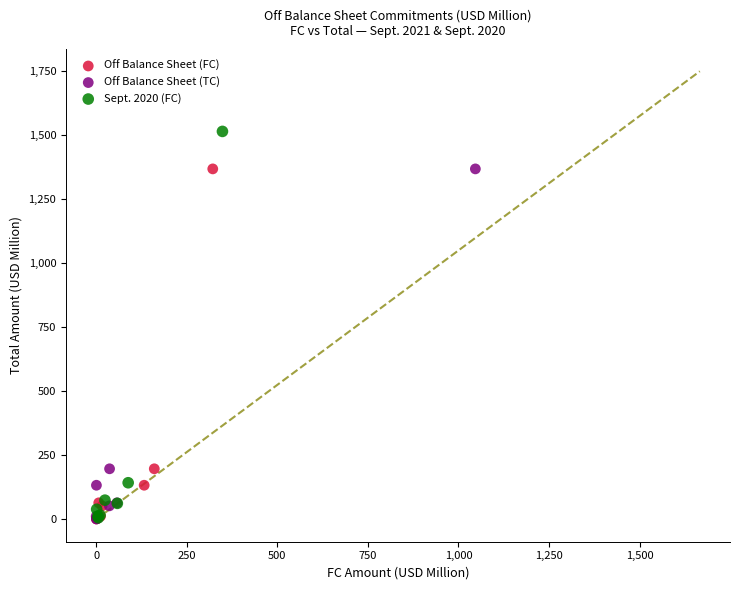

Which series has the widest spread of Y values?

Sept. 2020 (FC)